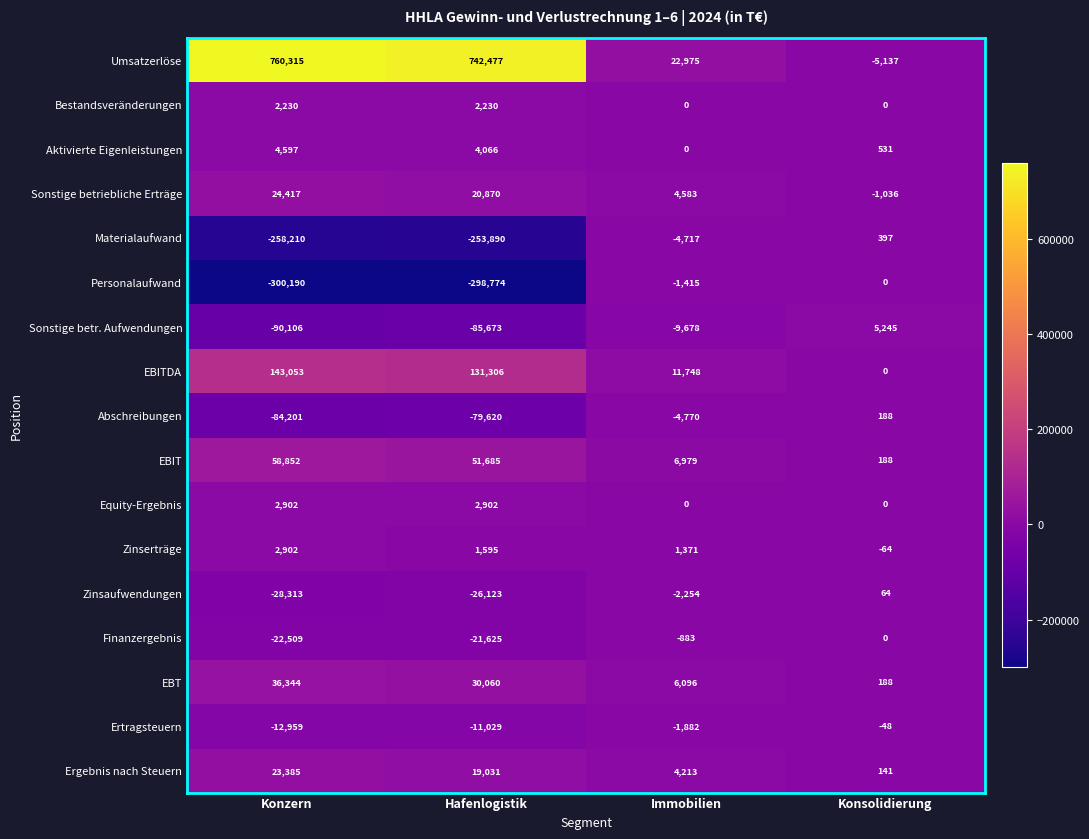

At which label does Zinserträge reach its minimum?

Konsolidierung